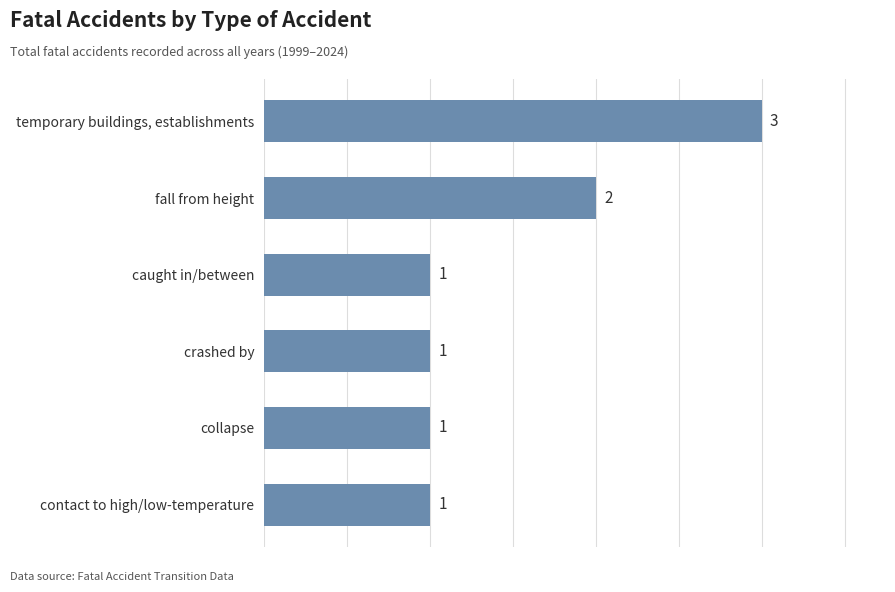

Reading bottom to top, list all the values displayed in this chart.

contact to high/low-temperature=1	collapse=1	crashed by=1	caught in/between=1	fall from height=2	temporary buildings, establishments=3